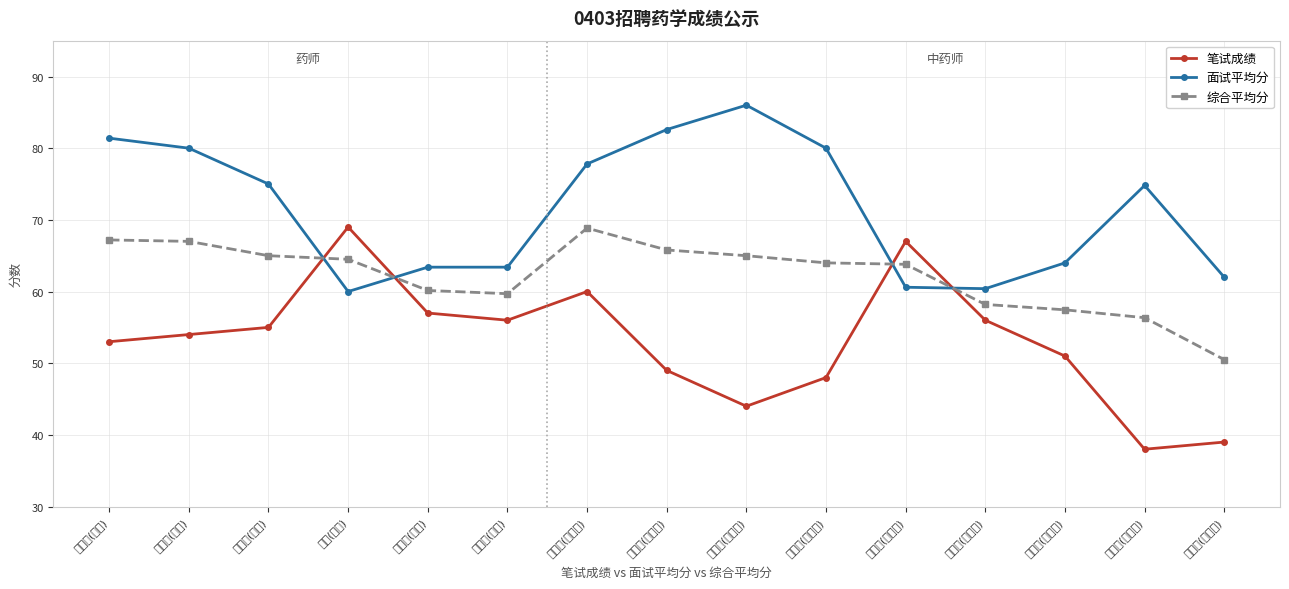

How many interior local peaks does the 面试平均分 series have?

2